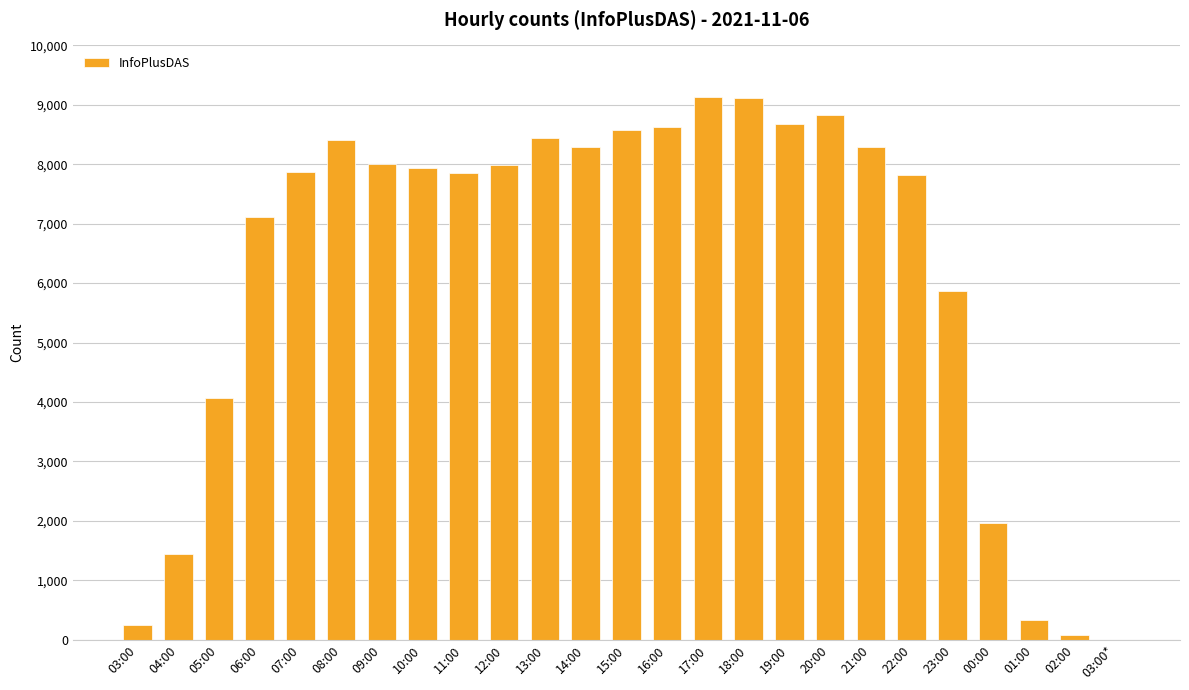

What is the greatest value displayed?

9126